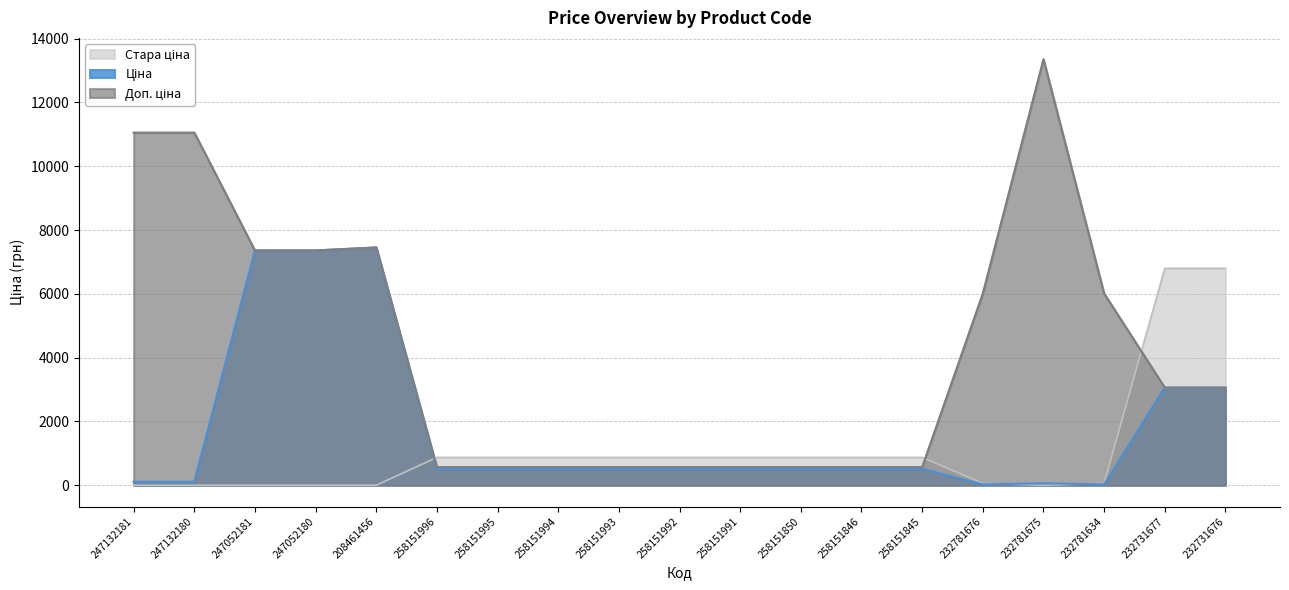

Reading left to right, what are all the values shown in this chart?

Ціна: 247132181=110.5	247132180=110.5	247052181=7360.2	247052180=7360.2	208461456=7453.8	258151996=510.5	258151995=510.5	258151994=510.5	258151993=510.5	258151992=510.5	258151991=510.5	258151850=510.5	258151846=510.5	258151845=510.5	232781676=26.7	232781675=59.4	232781634=26.7	232731677=3059.7	232731676=3059.7
Доп. ціна: 247132181=11055.0	247132180=11055.0	247052181=7360.2	247052180=7360.2	208461456=7453.8	258151996=566.0	258151995=566.0	258151994=566.0	258151993=566.0	258151992=566.0	258151991=566.0	258151850=566.0	258151846=566.0	258151845=566.0	232781676=6010.0	232781675=13356.0	232781634=6010.0	232731677=3060.0	232731676=3060.0
Стара ціна: 247132181=0.0	247132180=0.0	247052181=0.0	247052180=0.0	208461456=0.0	258151996=872.1	258151995=872.1	258151994=872.1	258151993=872.1	258151992=872.1	258151991=872.1	258151850=872.1	258151846=872.1	258151845=872.1	232781676=59.4	232781675=0.0	232781634=59.4	232731677=6799.2	232731676=6799.2